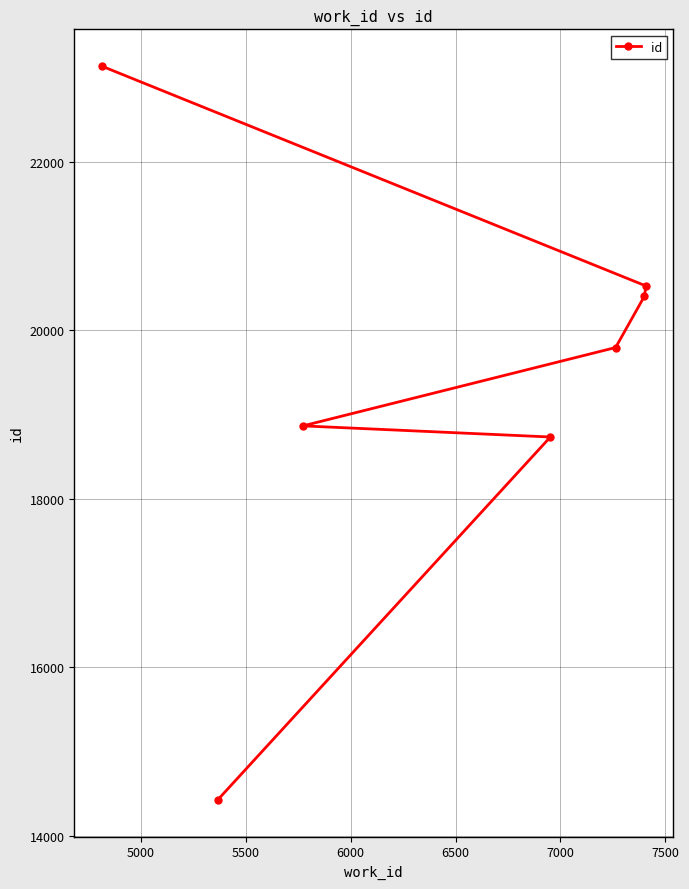

Count the number of values greater than 19797.

3